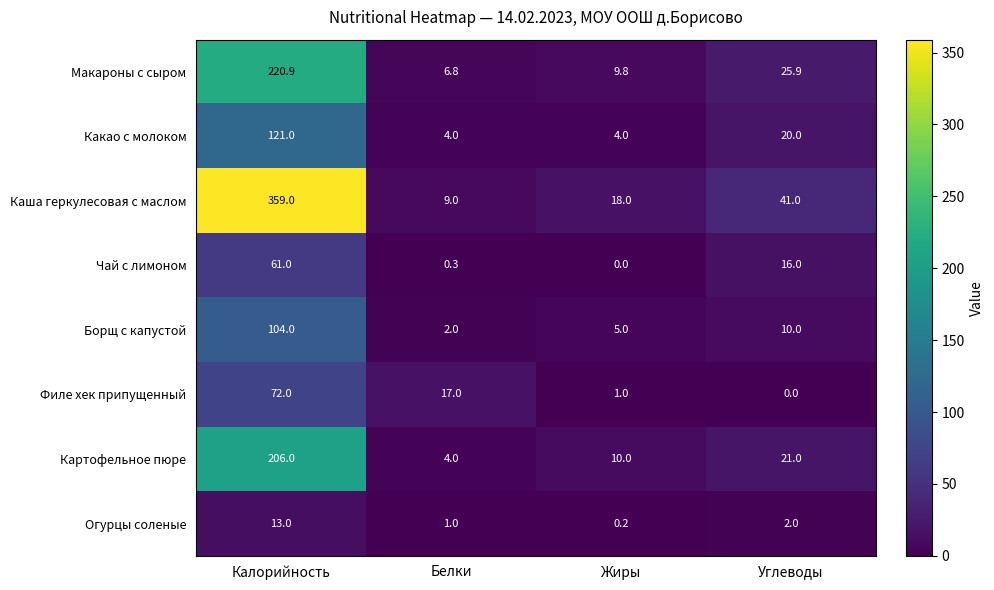

What is the minimum value for Макароны с сыром?

6.8